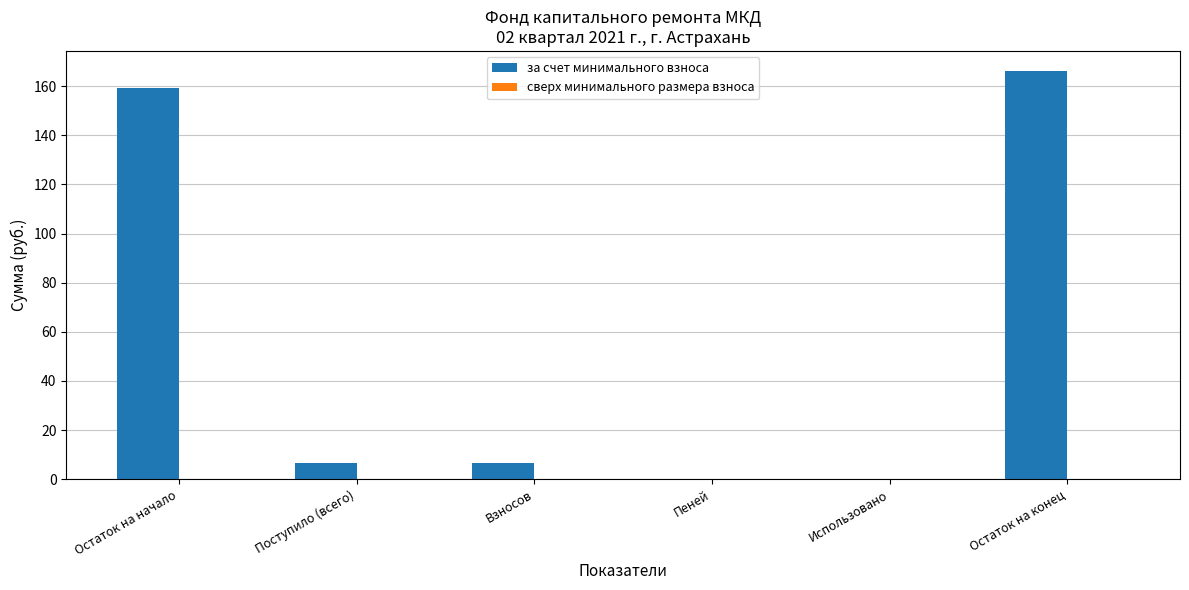

What is the change in value from Остаток на начало to Пеней?

-159.4